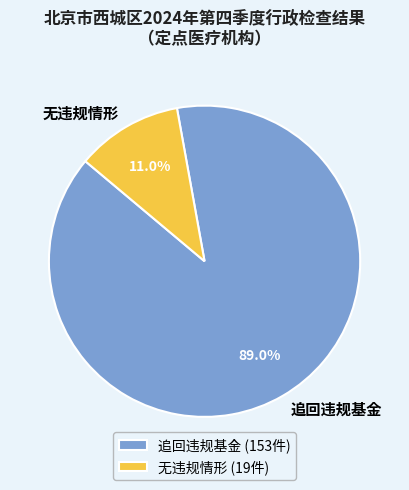

Which category accounts for the majority?

追回违规基金